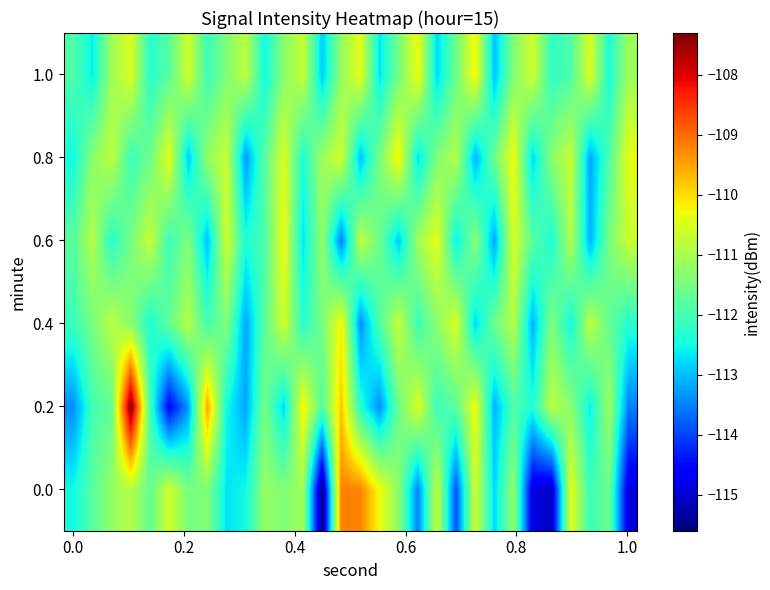

Count the number of categories in the chart.

30